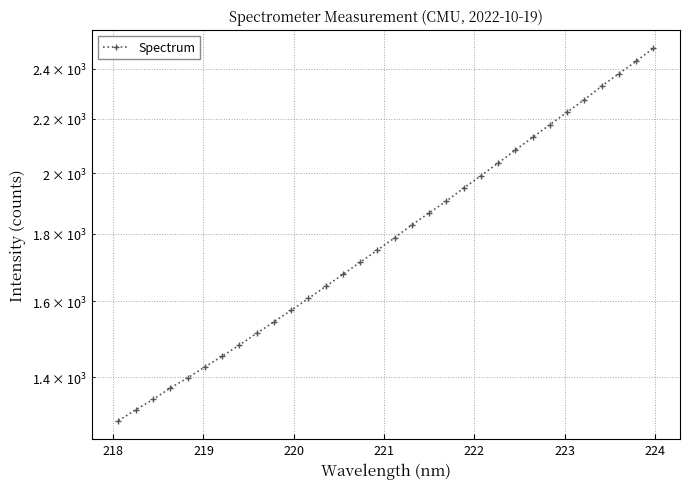

The chart shows a value of 902.1 at 20. True or false?

False